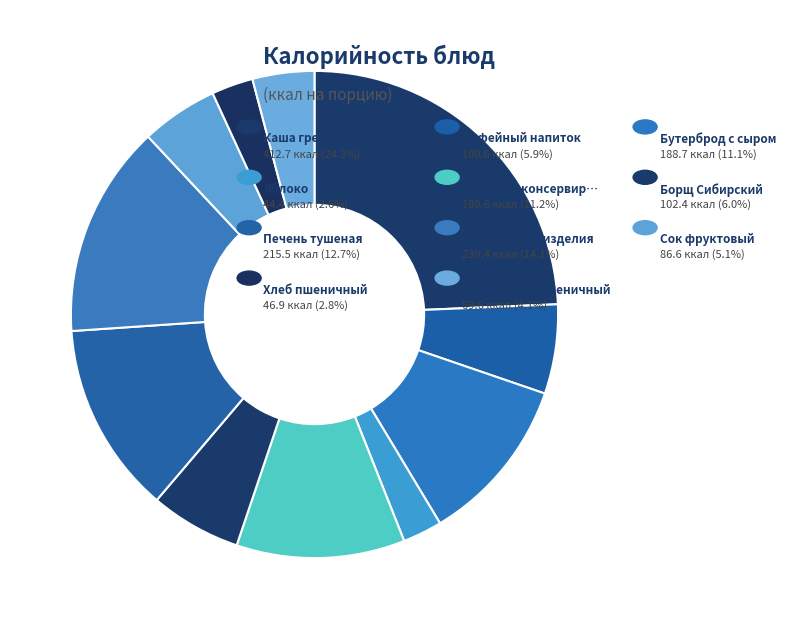

How many segments does this pie chart have?

11